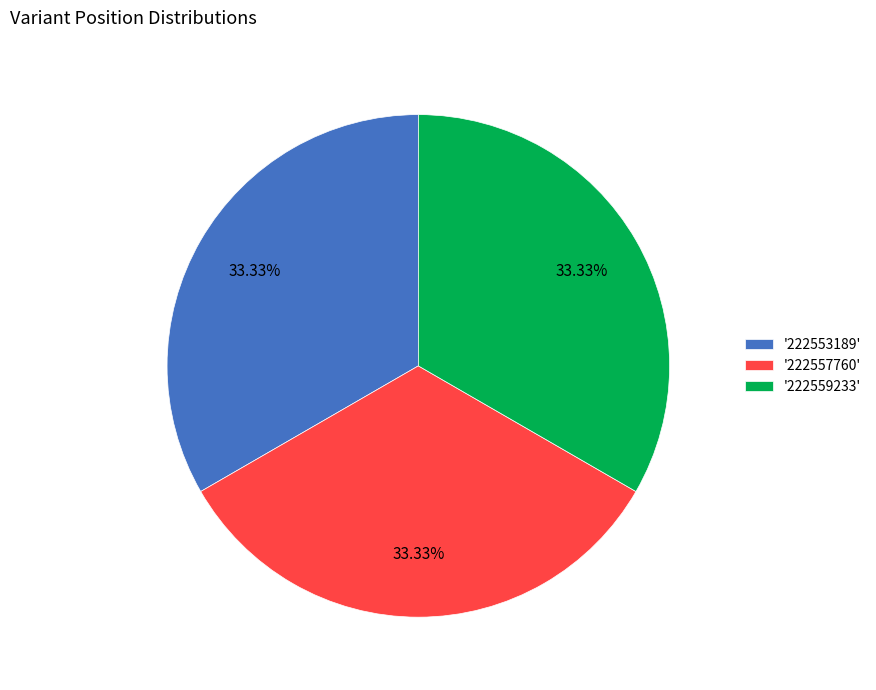

Is there any slice that represents more than half of the pie?

No